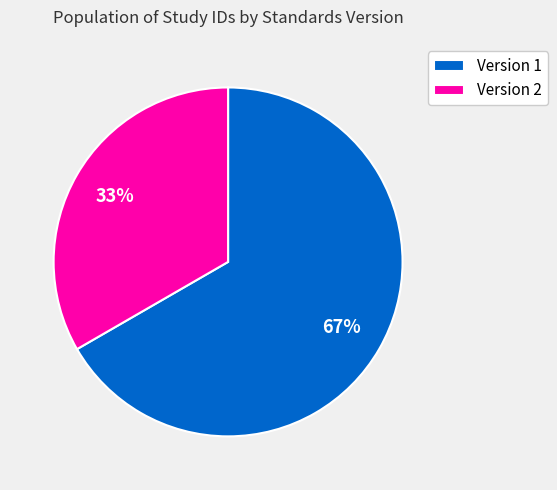

How many slices are in this pie chart?

2